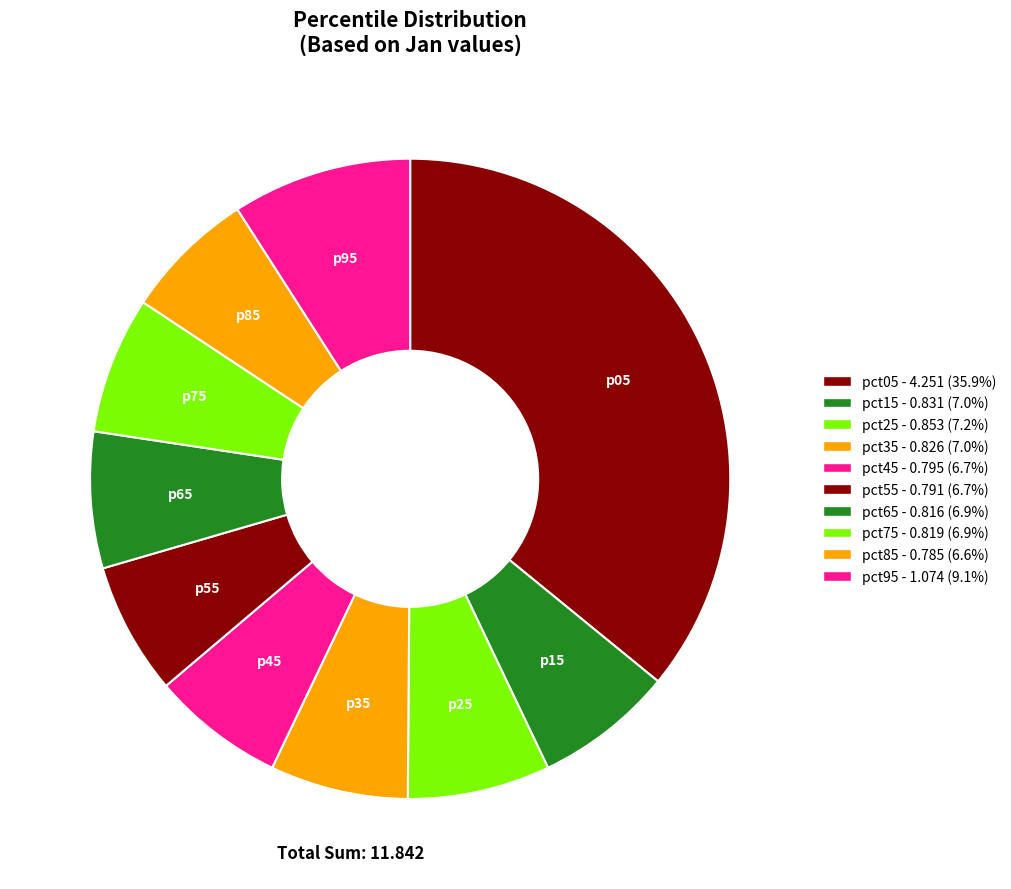

To the nearest percent, what portion does pct55 represent?

7%